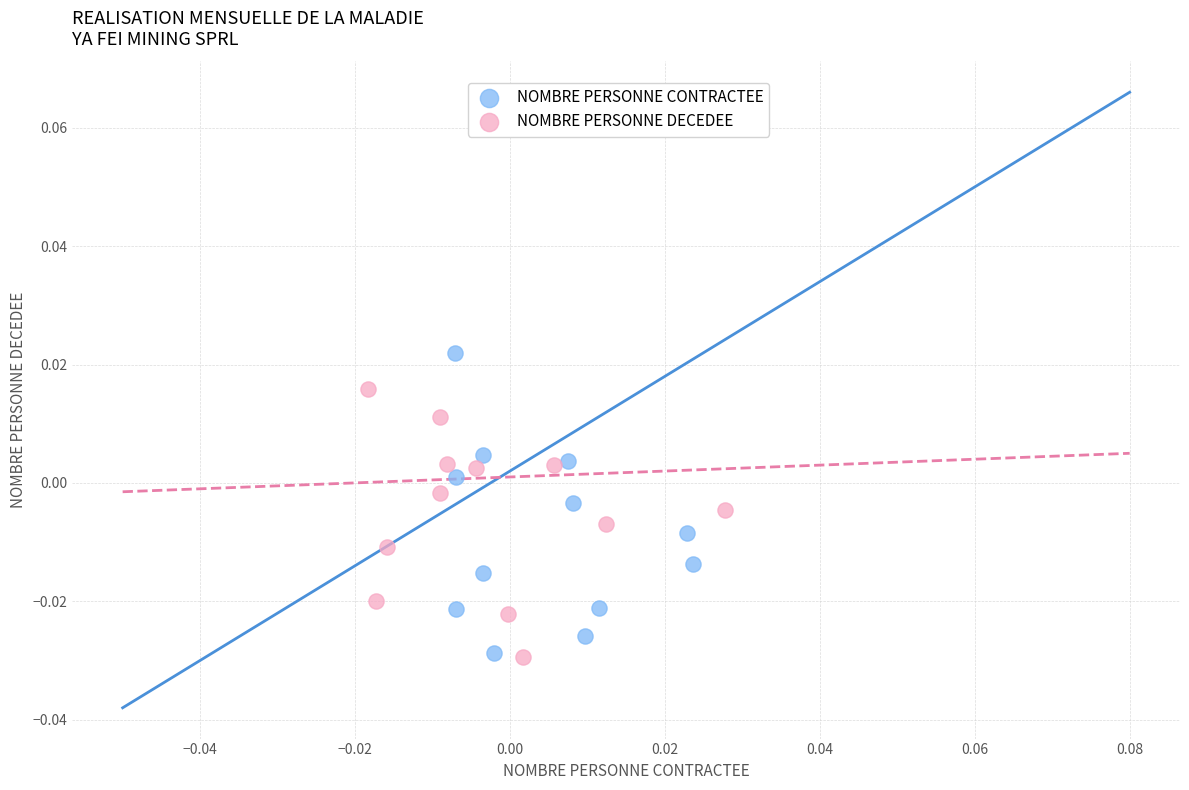

Which series reaches the maximum Y coordinate?

NOMBRE PERSONNE CONTRACTEE